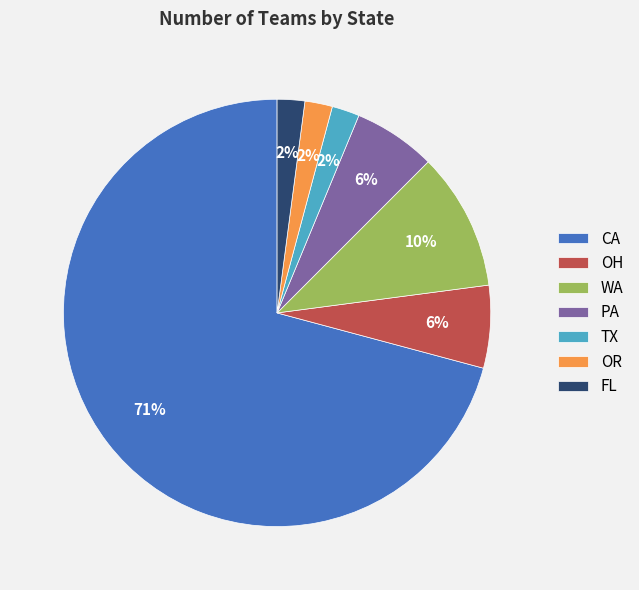

Approximately how many times larger is the value at WA compared to OR?

5.0